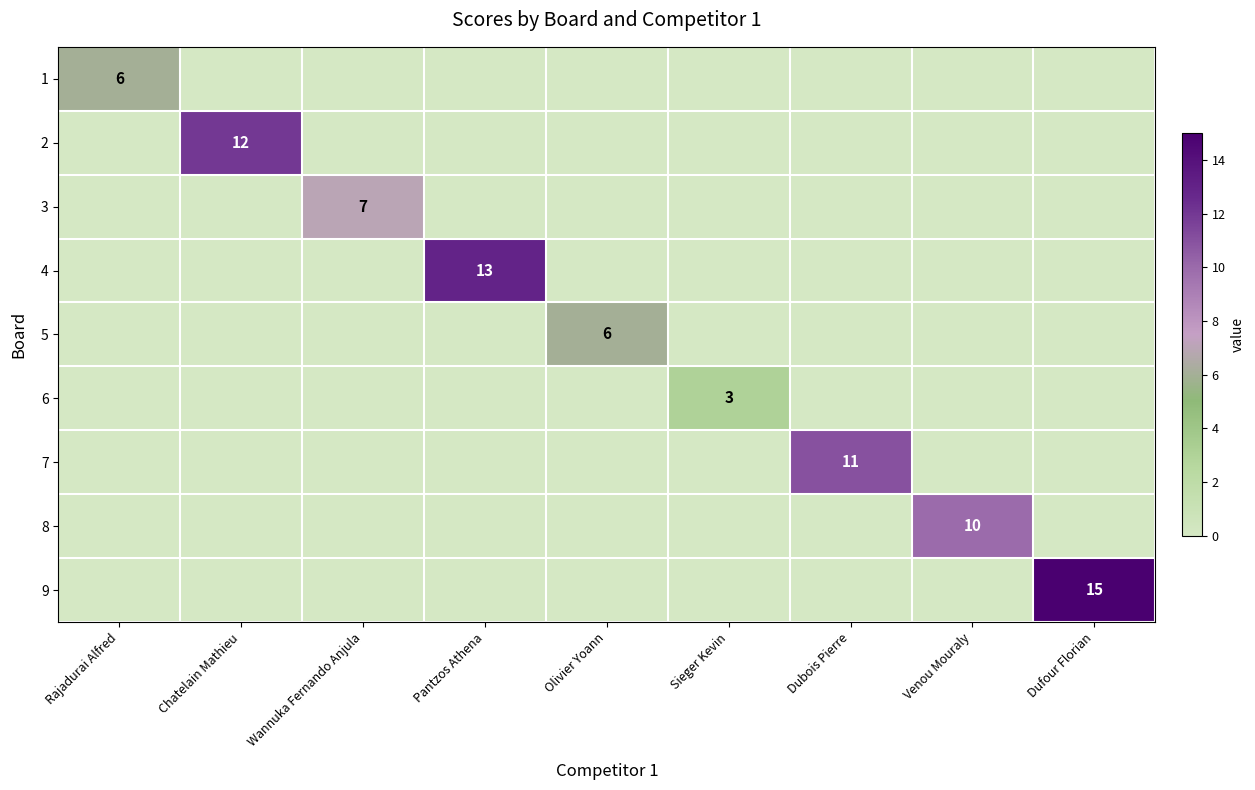

At how many categories does at least one series exceed 8?

5